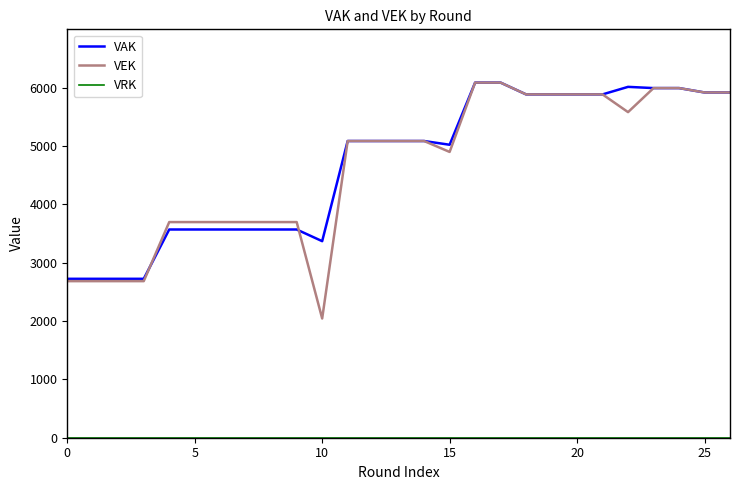

Count the number of data series in this chart.

3